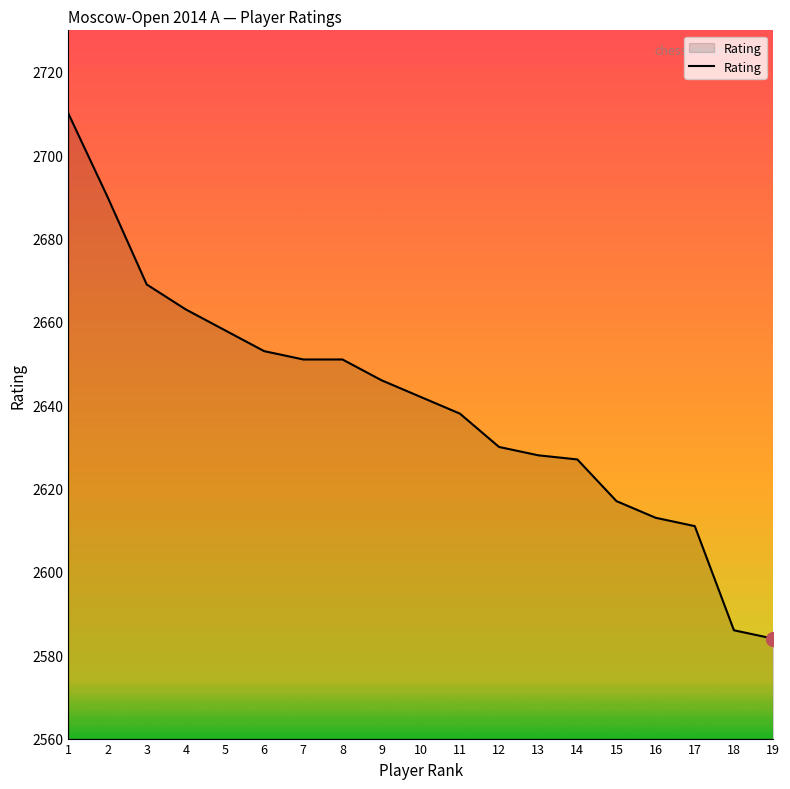

What is the difference between the values at 9 and 2?

44